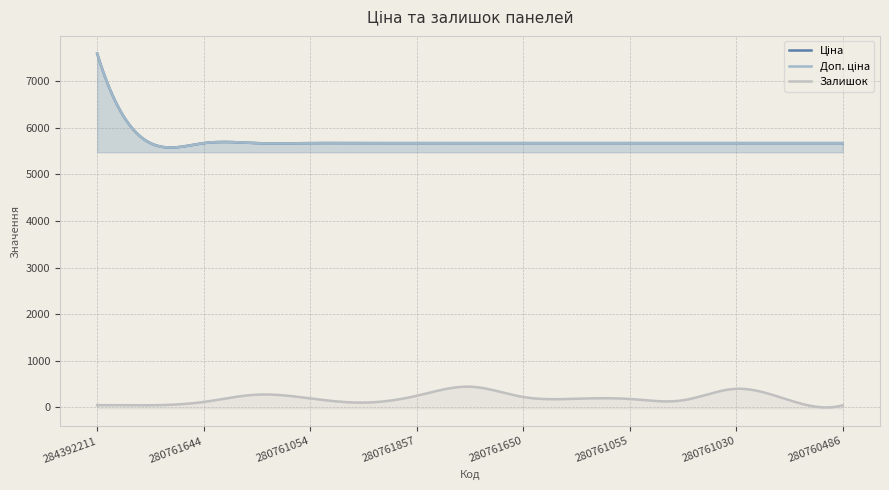

Reading left to right, what are all the values shown in this chart?

Ціна: 284392211=7596.5	280761652=5673.8	280761644=5673.8	280761056=5673.8	280761054=5673.8	280762039=5673.8	280761857=5673.8	280761651=5673.8	280761650=5673.8	280761219=5673.8	280761055=5673.8	280761052=5673.8	280761030=5673.8	280760923=5673.8	280760486=5673.8
Доп. ціна: 284392211=7596.5	280761652=5673.8	280761644=5673.8	280761056=5673.8	280761054=5673.8	280762039=5673.8	280761857=5673.8	280761651=5673.8	280761650=5673.8	280761219=5673.8	280761055=5673.8	280761052=5673.8	280761030=5673.8	280760923=5673.8	280760486=5673.8
Залишок: 284392211=44.0	280761652=42.0	280761644=113.0	280761056=270.0	280761054=190.0	280762039=99.0	280761857=246.0	280761651=441.0	280761650=220.0	280761219=182.0	280761055=177.0	280761052=149.0	280761030=396.0	280760923=150.0	280760486=42.0